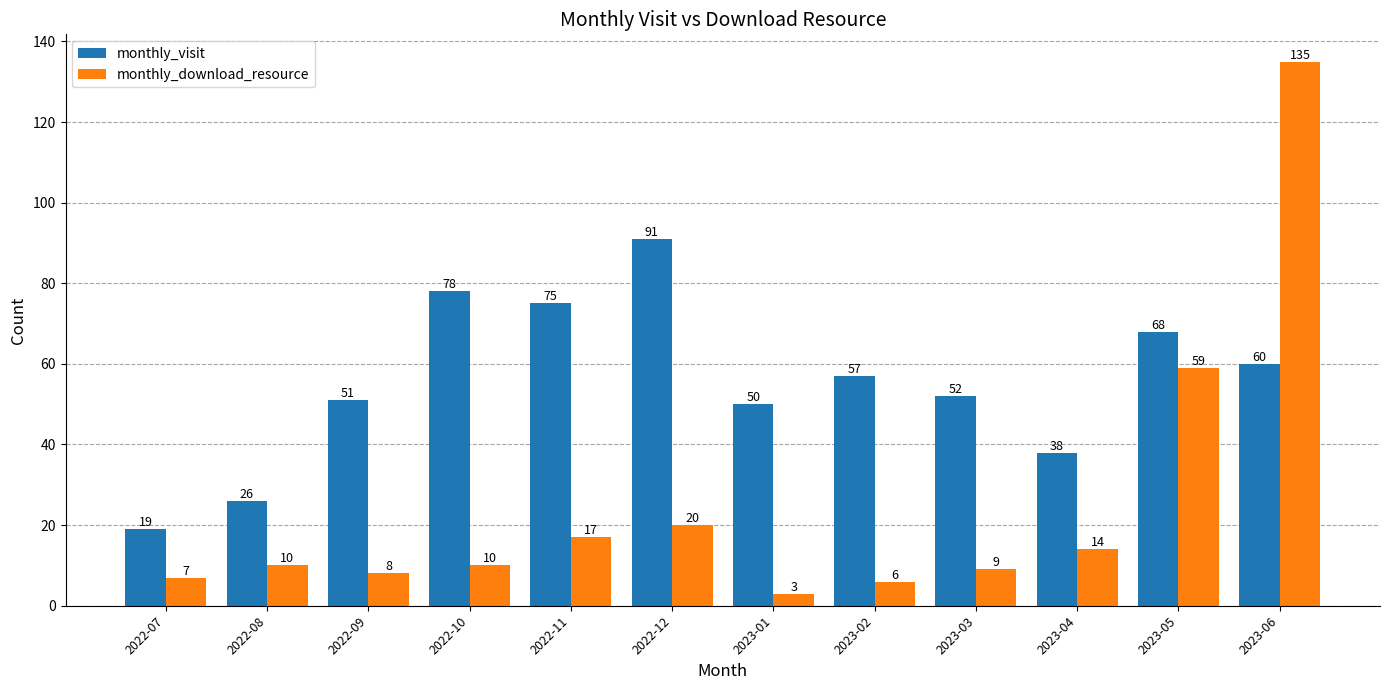

Reading right to left, list all the values displayed in this chart.

monthly_visit: 2023-06=60	2023-05=68	2023-04=38	2023-03=52	2023-02=57	2023-01=50	2022-12=91	2022-11=75	2022-10=78	2022-09=51	2022-08=26	2022-07=19
monthly_download_resource: 2023-06=135	2023-05=59	2023-04=14	2023-03=9	2023-02=6	2023-01=3	2022-12=20	2022-11=17	2022-10=10	2022-09=8	2022-08=10	2022-07=7